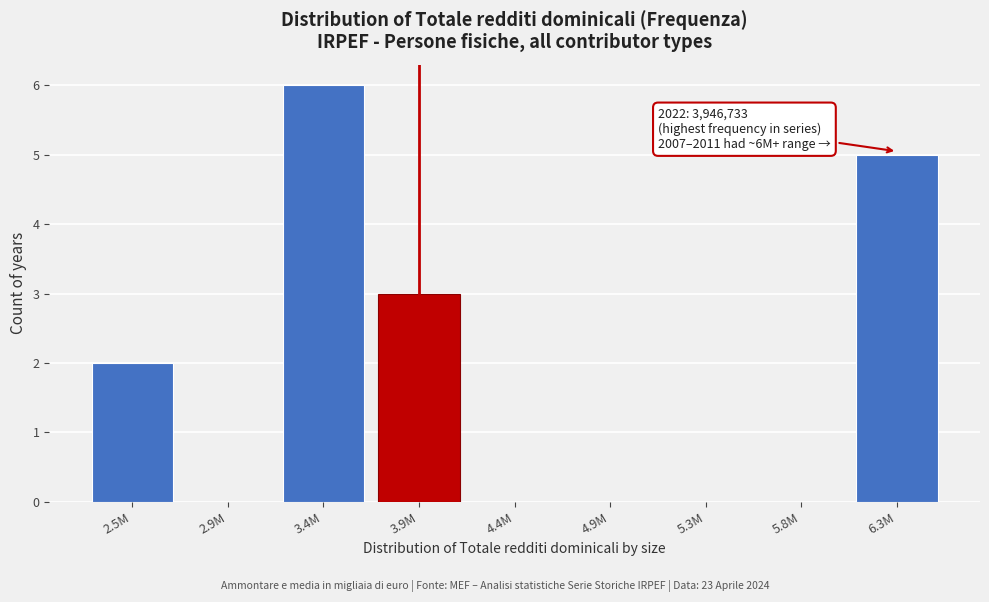

Reading right to left, list all the values displayed in this chart.

6.3M=5	5.8M=0	5.3M=0	4.9M=0	4.4M=0	3.9M=3	3.4M=6	2.9M=0	2.5M=2